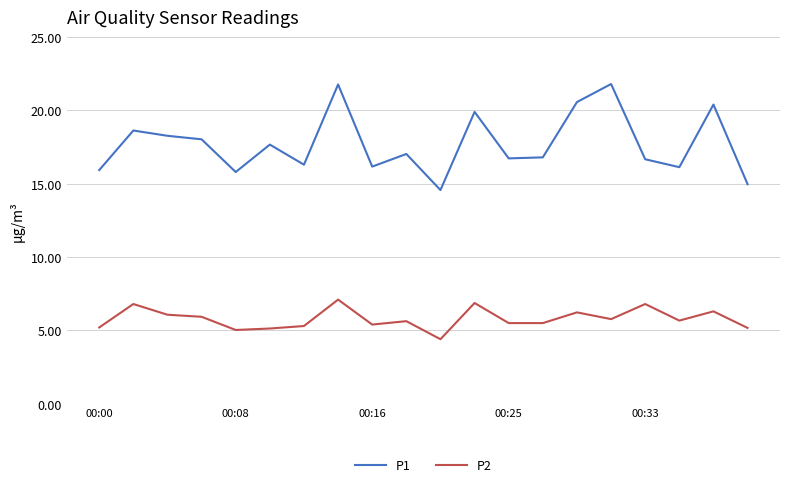

What is the smallest value displayed?

4.4